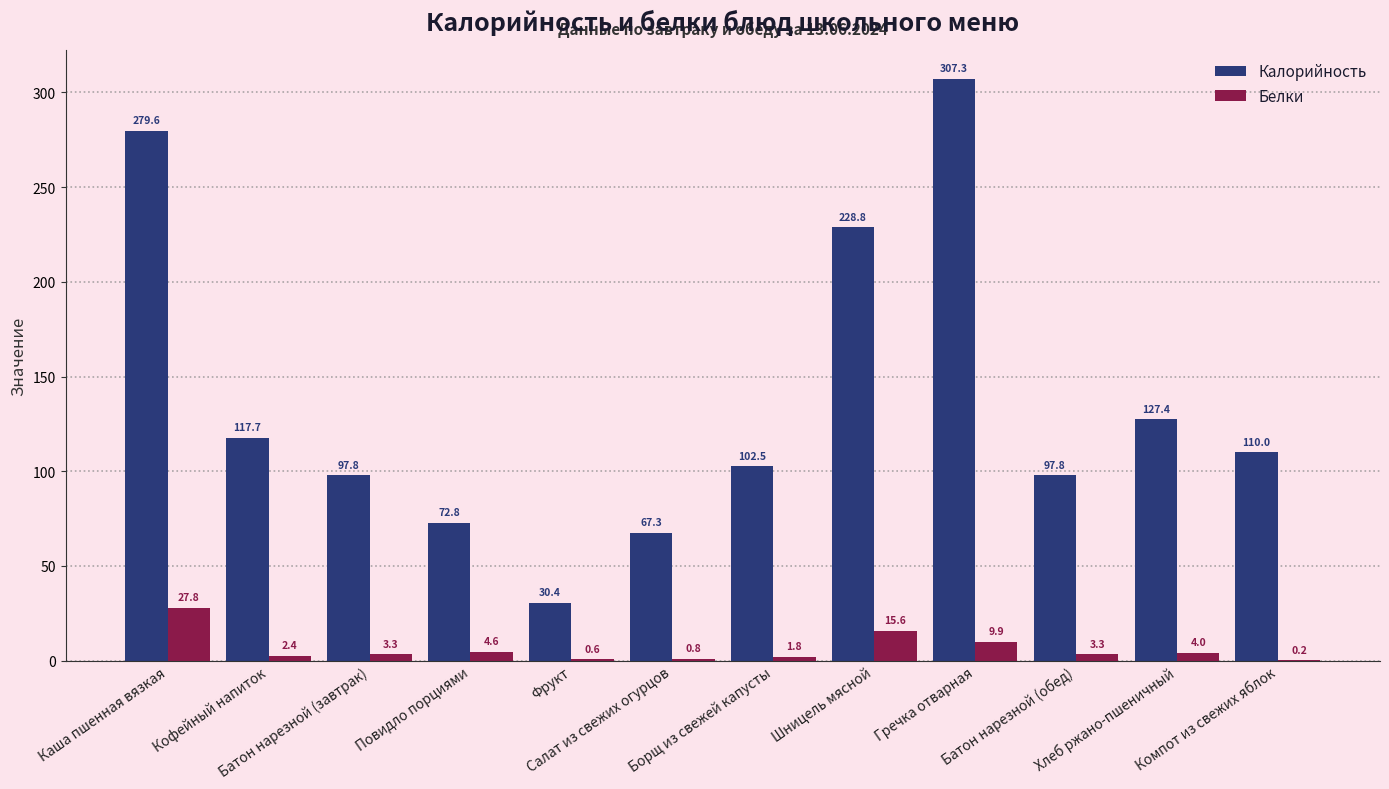

What is the maximum value for Белки?

27.8